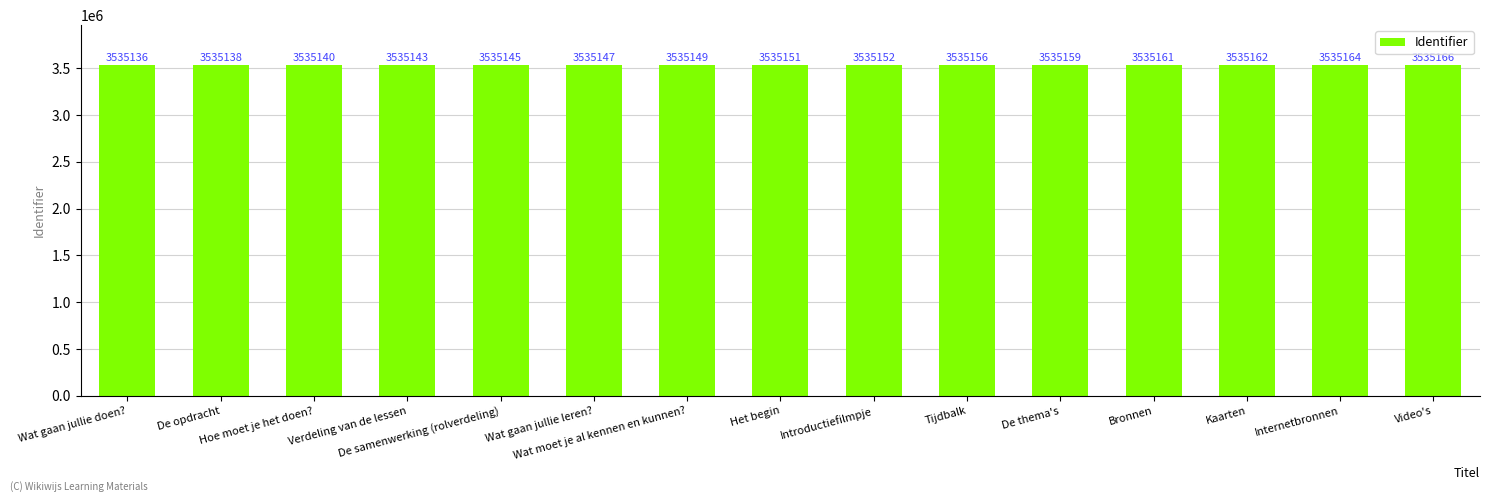

The value at De samenwerking (rolverdeling) is 5963887. True or false?

False